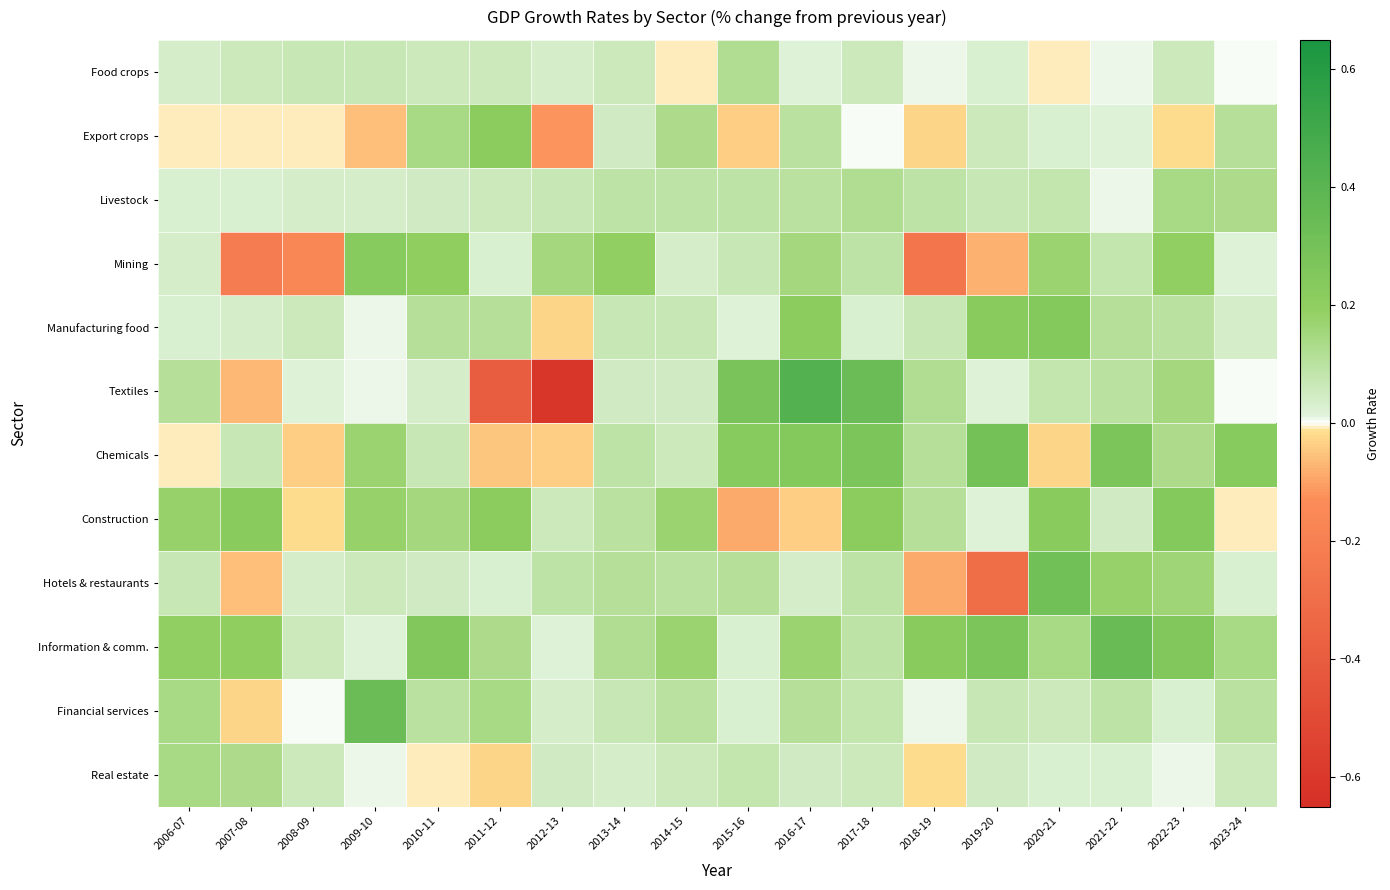

What is the total value across all series at 2013-14?

1.0